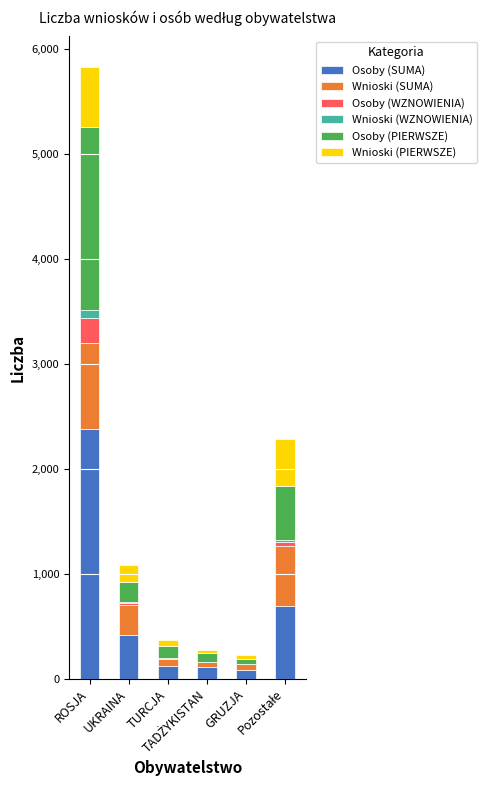

Count the number of categories in the chart.

6